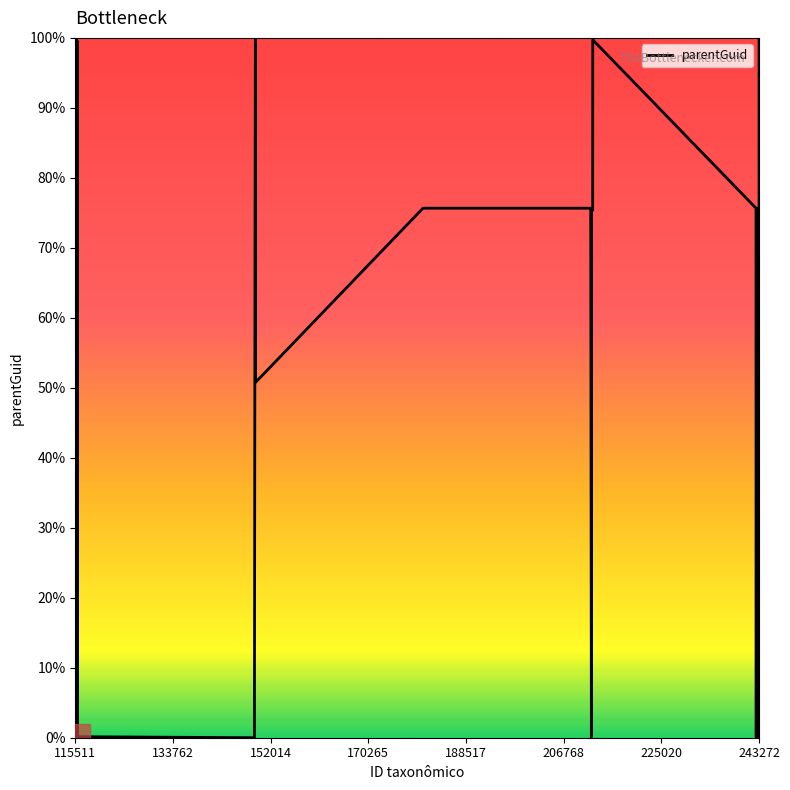

What is the difference between the maximum and minimum values?

100.0